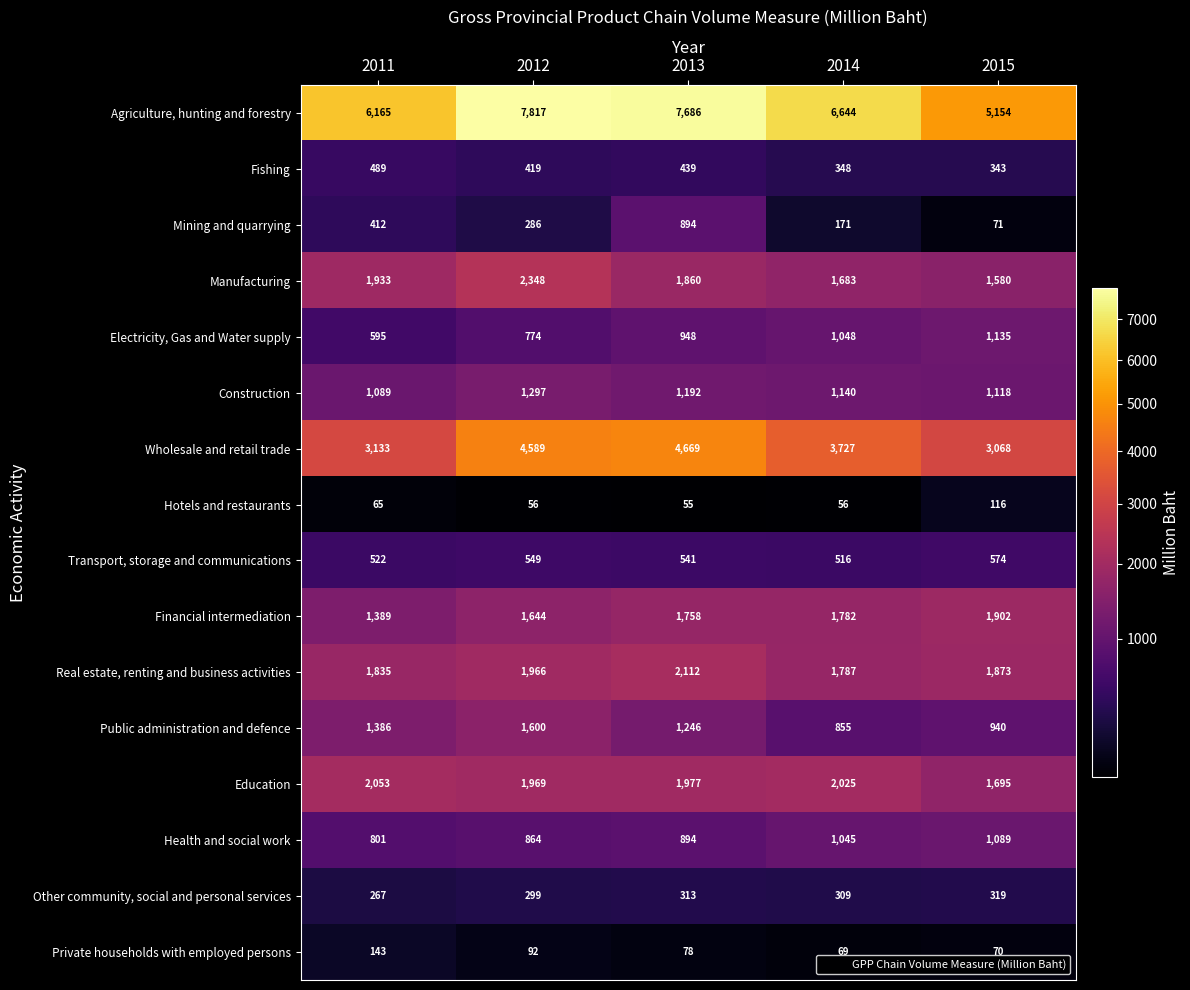

Between 2011 and 2013, which series saw the biggest shift?

Wholesale and retail trade